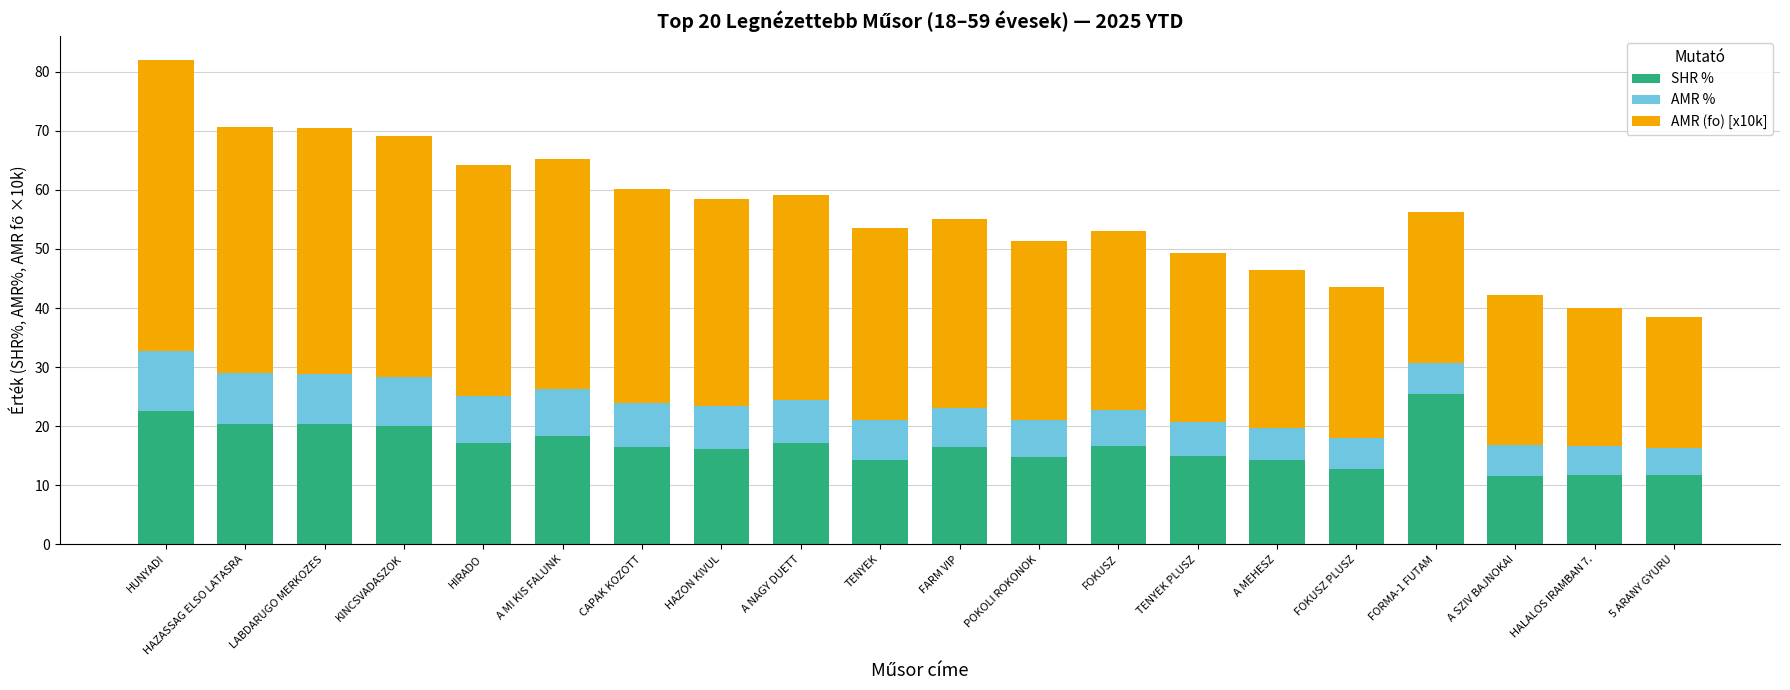

What is the total value across all series at A SZIV BAJNOKAI?

42.2